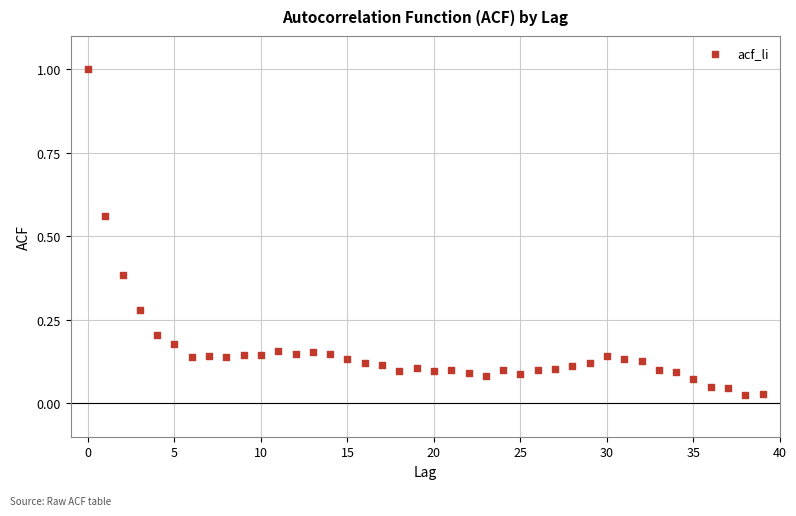

What is the range of Y values (max minus min)?

1.0